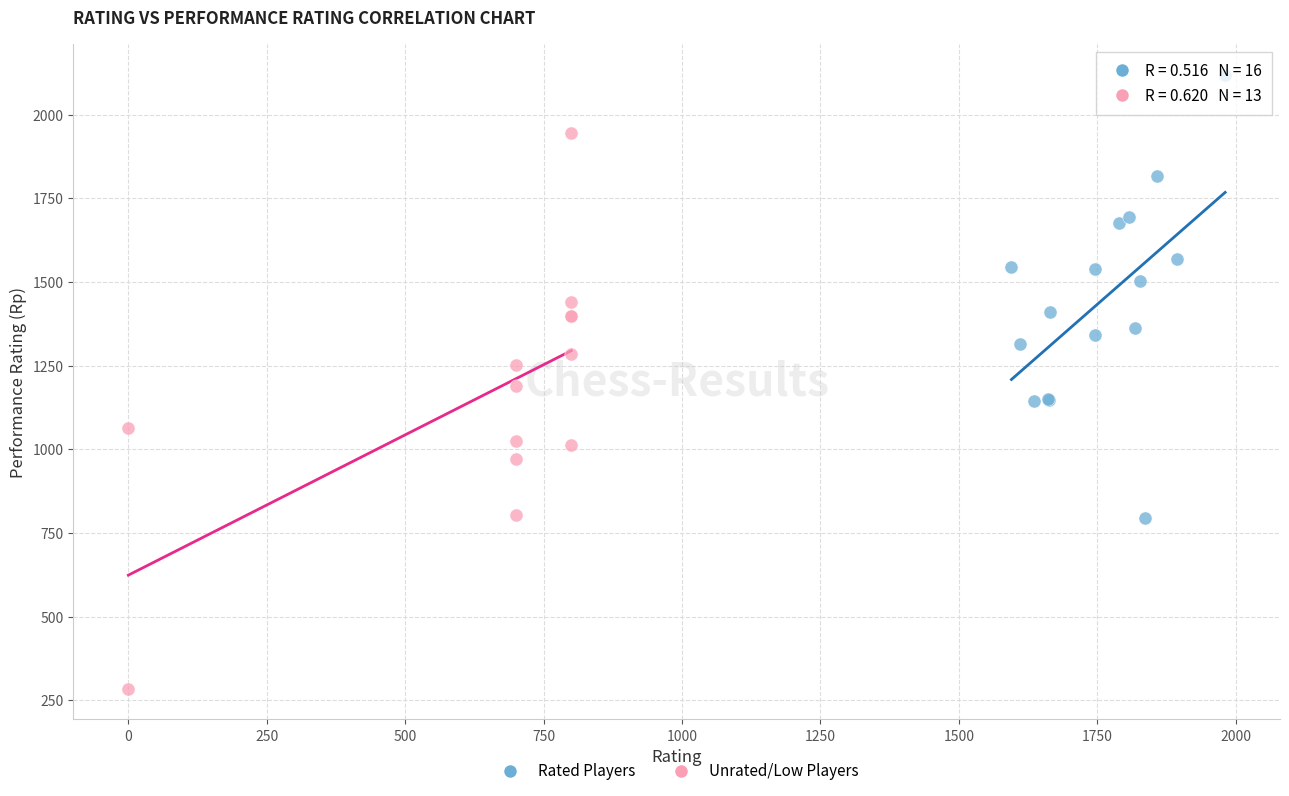

Which series reaches the maximum Y coordinate?

Rated Players